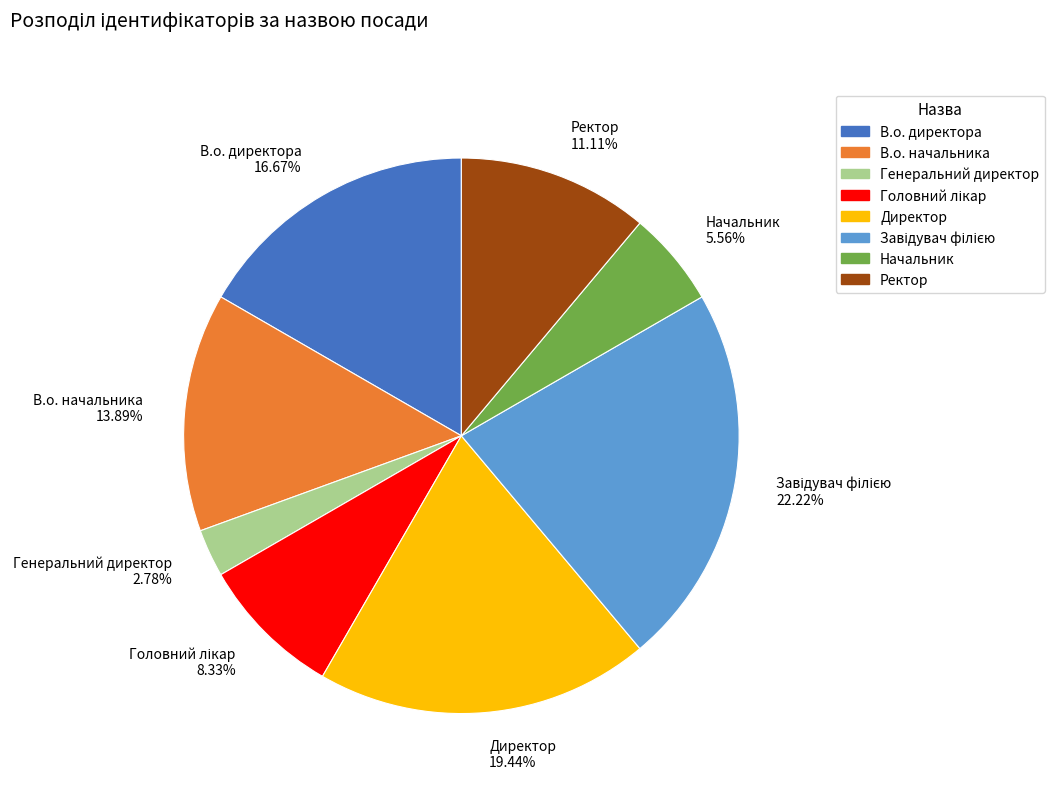

Between Директор 19.44% and В.о. директора 16.67%, which is larger?

Директор 19.44%